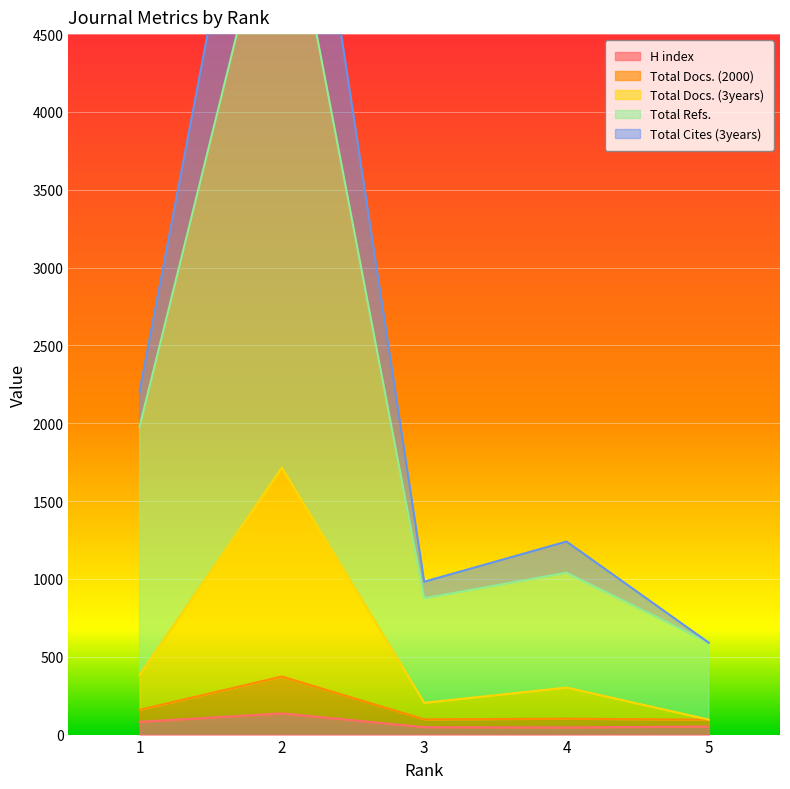

Which label corresponds to the largest value in the chart?

2